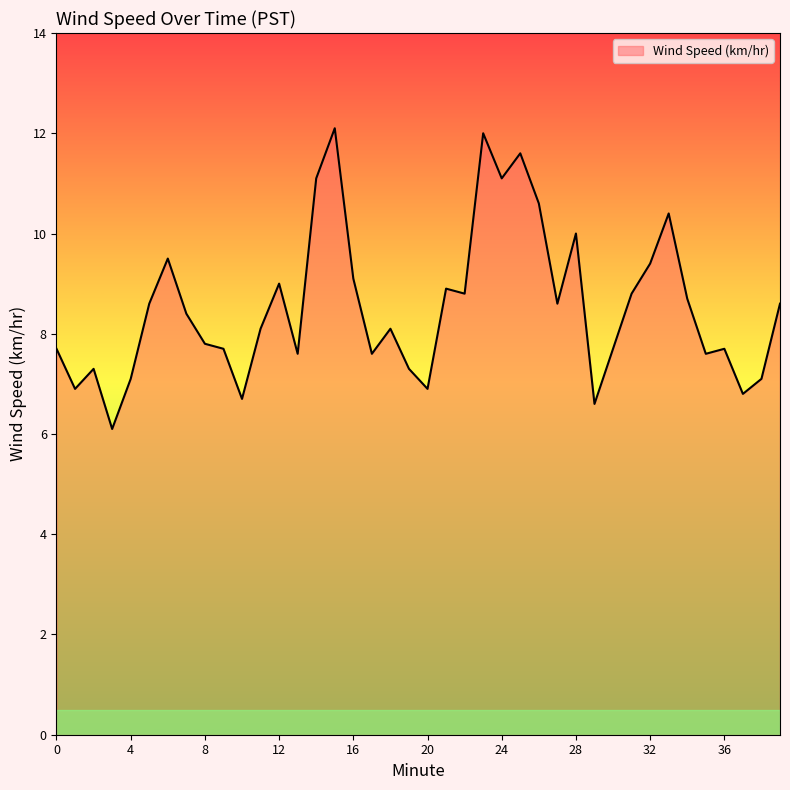

What is the difference between the maximum and minimum values?

6.0